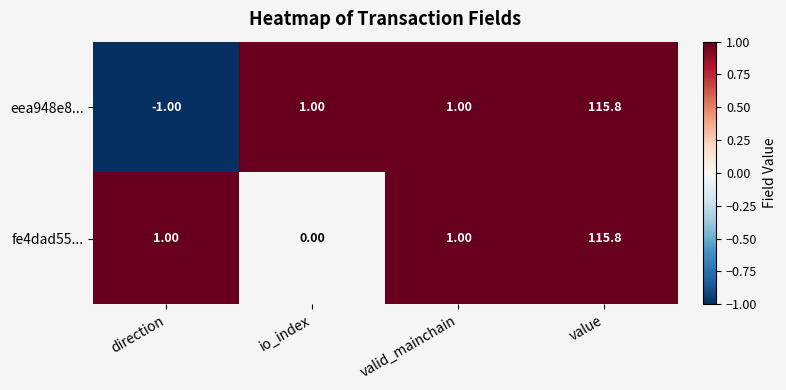

Which label corresponds to the smallest value in the chart?

direction